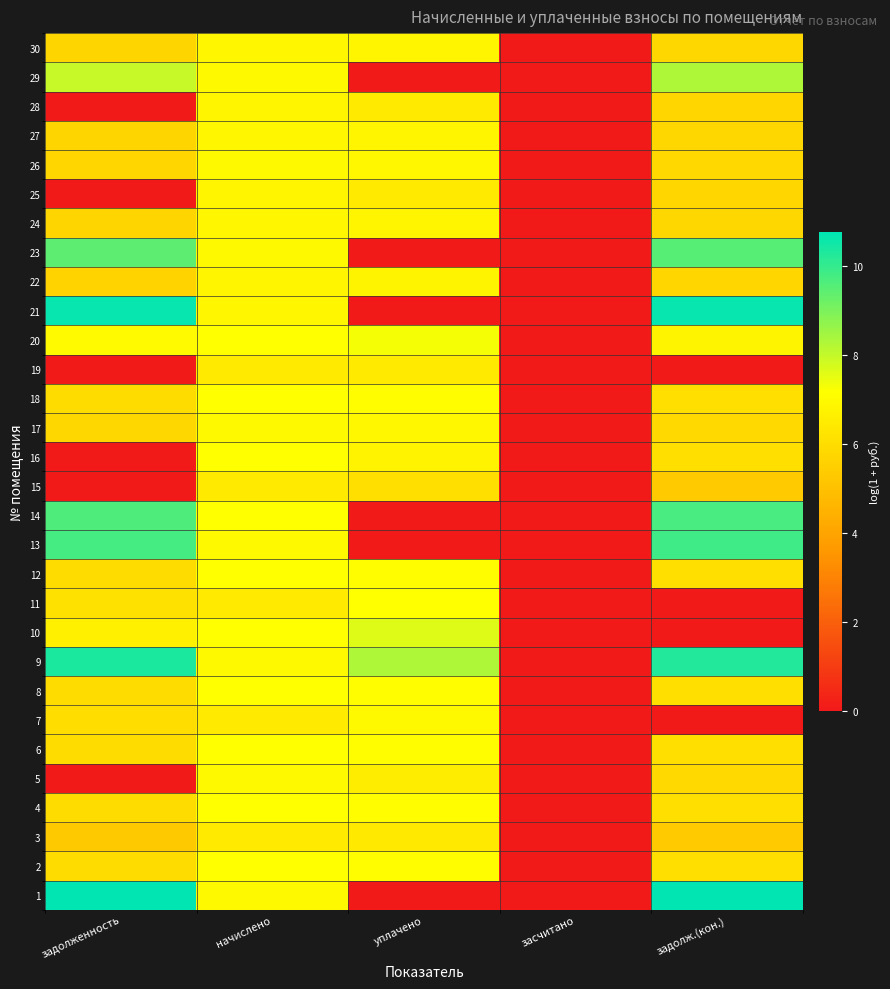

Count the number of data series in this chart.

30